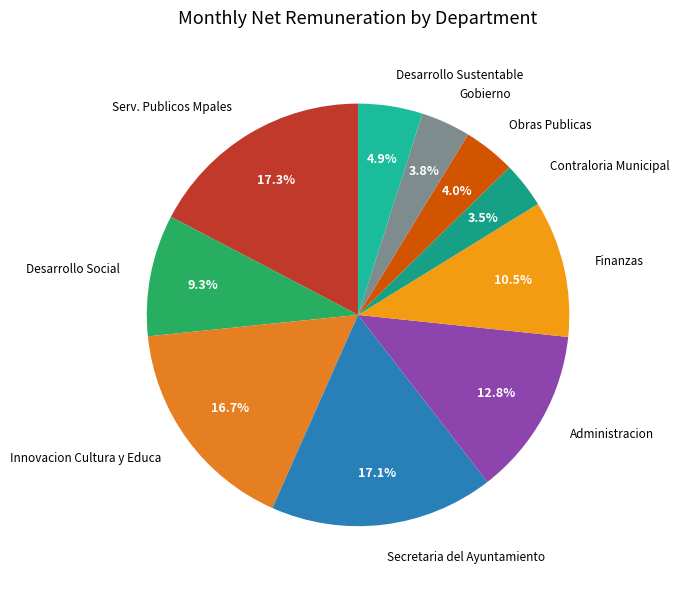

What portion of the pie excludes Desarrollo Sustentable?

95.1%